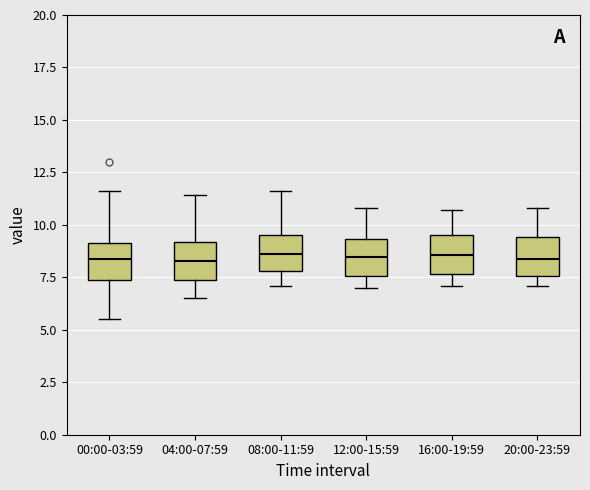

Reading left to right, read every box against the y-axis: the position of its median line, the range the box covers, and the ends of its whiskers. The values are not printed on the chart, so give them approximately, as read against the axis.

00:00-03:59: median 8.5, box 7.5 to 9.0, whiskers 5.5 to 11.5
04:00-07:59: median 8.5, box 7.5 to 9.0, whiskers 6.5 to 11.5
08:00-11:59: median 8.5, box 8.0 to 9.5, whiskers 7.0 to 11.5
12:00-15:59: median 8.5, box 7.5 to 9.5, whiskers 7.0 to 11.0
16:00-19:59: median 8.5, box 7.5 to 9.5, whiskers 7.0 to 10.5
20:00-23:59: median 8.5, box 7.5 to 9.5, whiskers 7.0 to 11.0